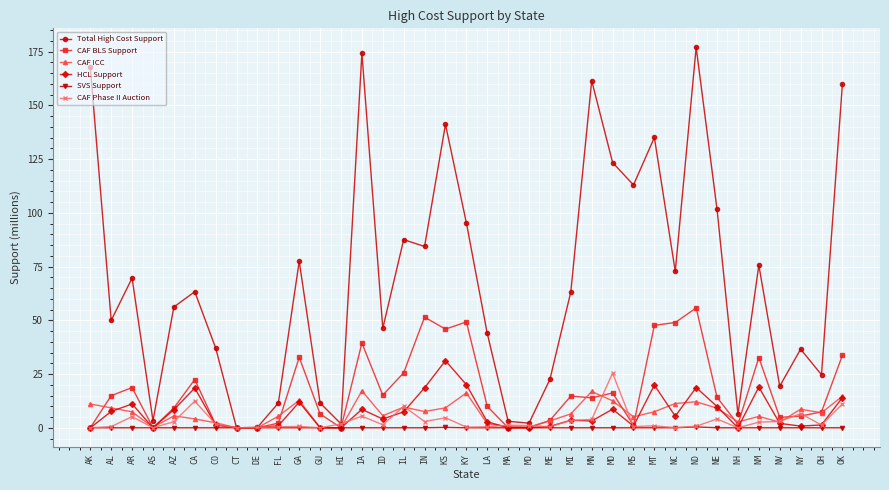

What is the highest value of the CAF Phase II Auction series?

25.4